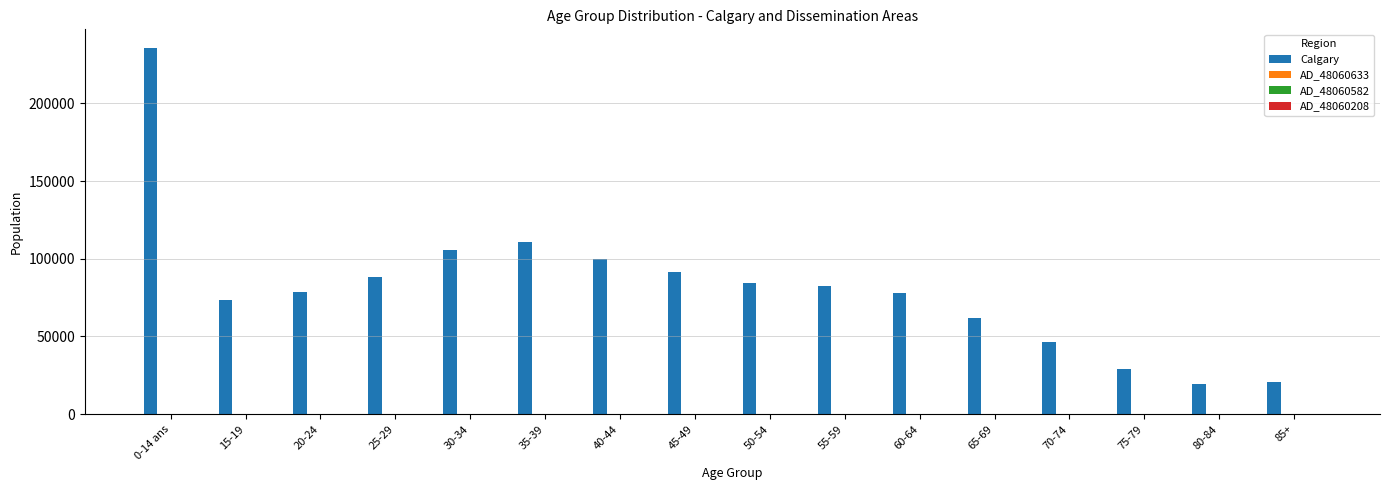

Which category has the highest value across all series?

0-14 ans